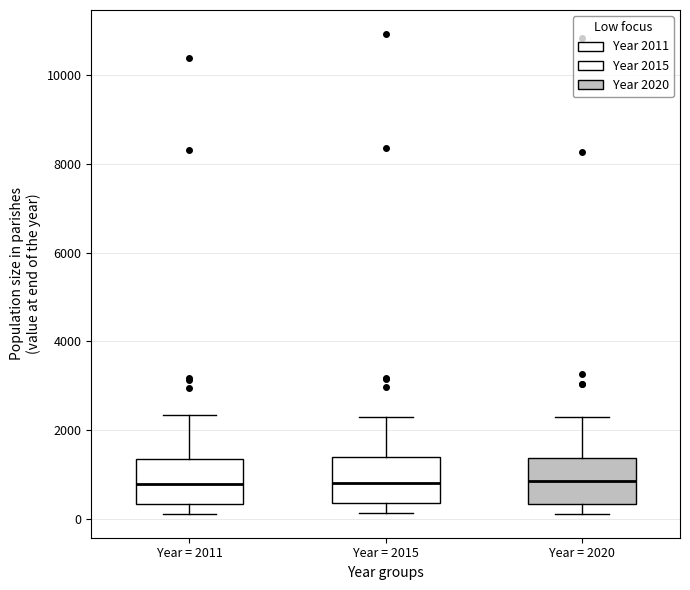

Reading left to right, read every box against the y-axis: the position of its median line, the range the box covers, and the ends of its whiskers. The values are not printed on the chart, so give them approximately, as read against the axis.

Year = 2011: median 800, box 400 to 1400, whiskers 200 to 2400
Year = 2015: median 800, box 400 to 1400, whiskers 200 to 2400
Year = 2020: median 800, box 400 to 1400, whiskers 200 to 2200